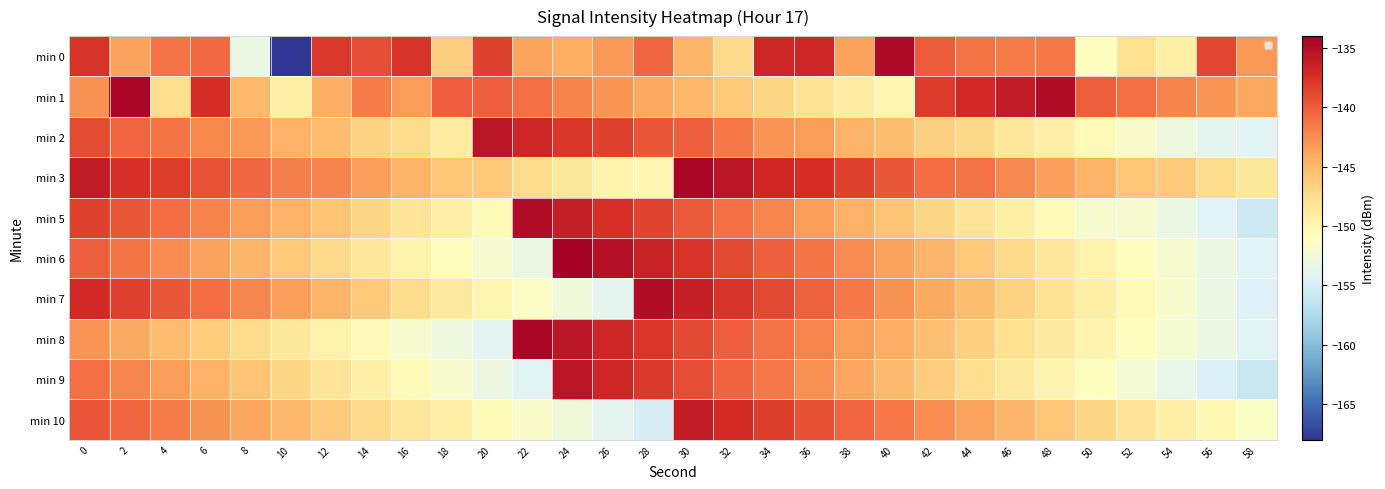

What is the approximate value of min 6 at 56?

-153.2